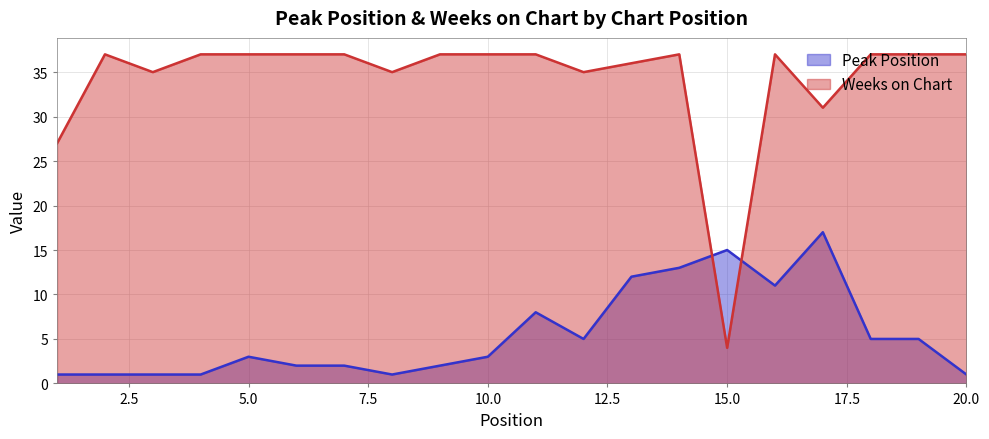

List the series in order of their peak value, lowest first.

Peak Position, Weeks on Chart